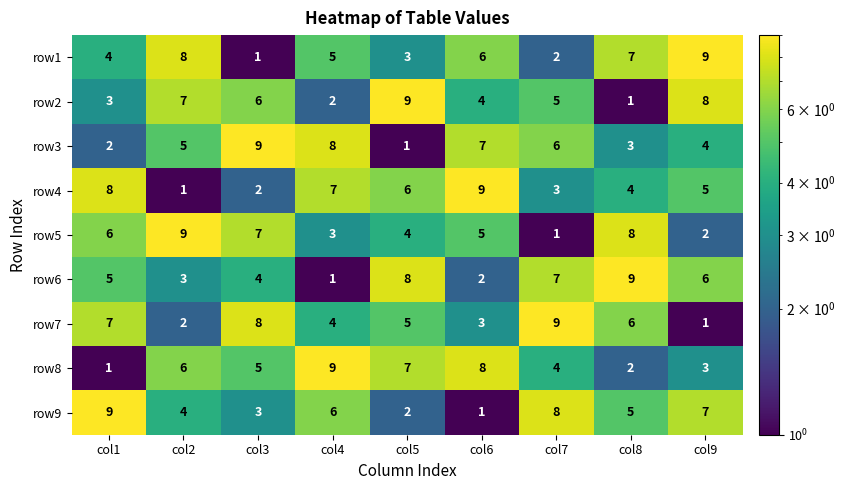

What is the sum of the row5 values at col9 and col4?

5